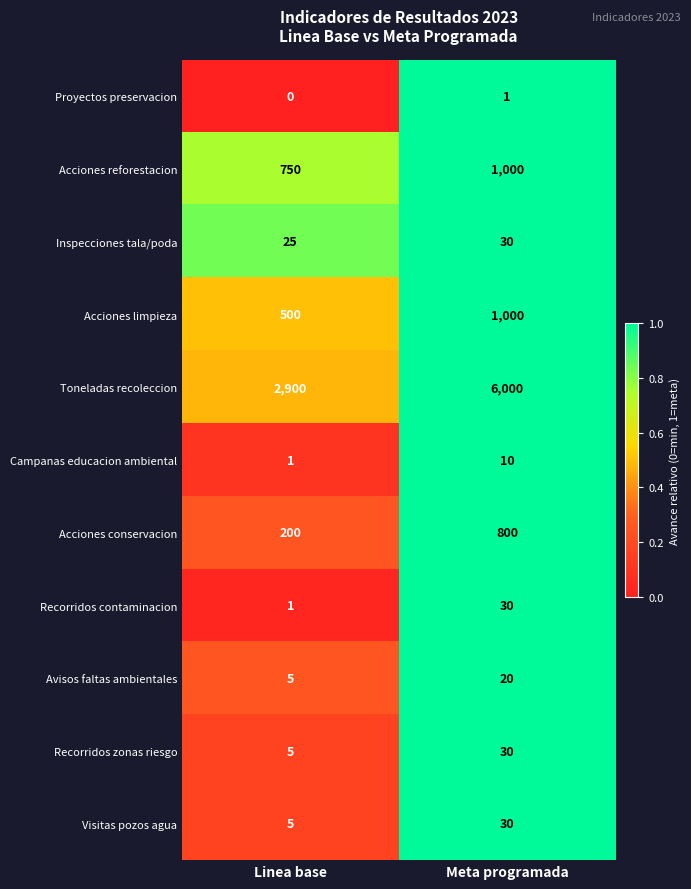

What is the maximum value shown in the chart?

6000